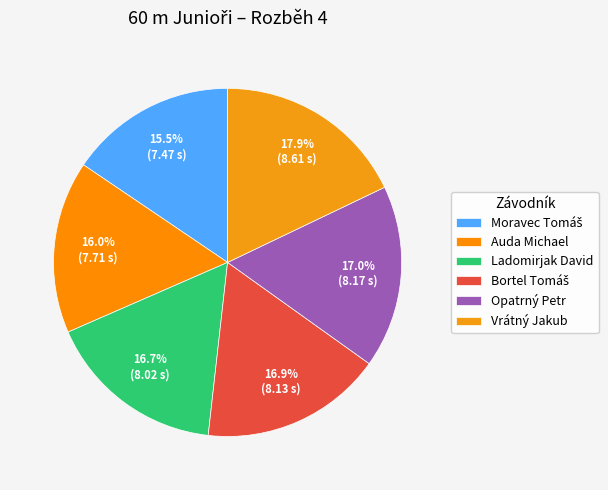

Which slice is the smallest?

Moravec Tomáš